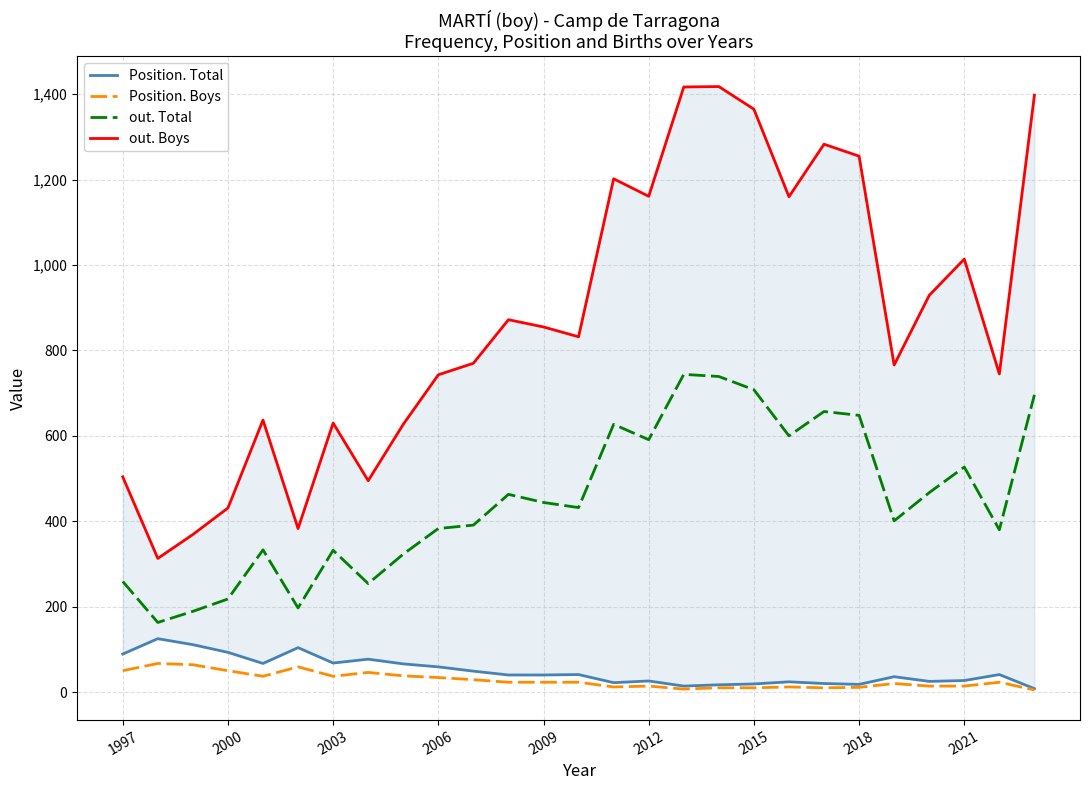

True or false: Position. Boys and out. Total intersect in this chart.

False